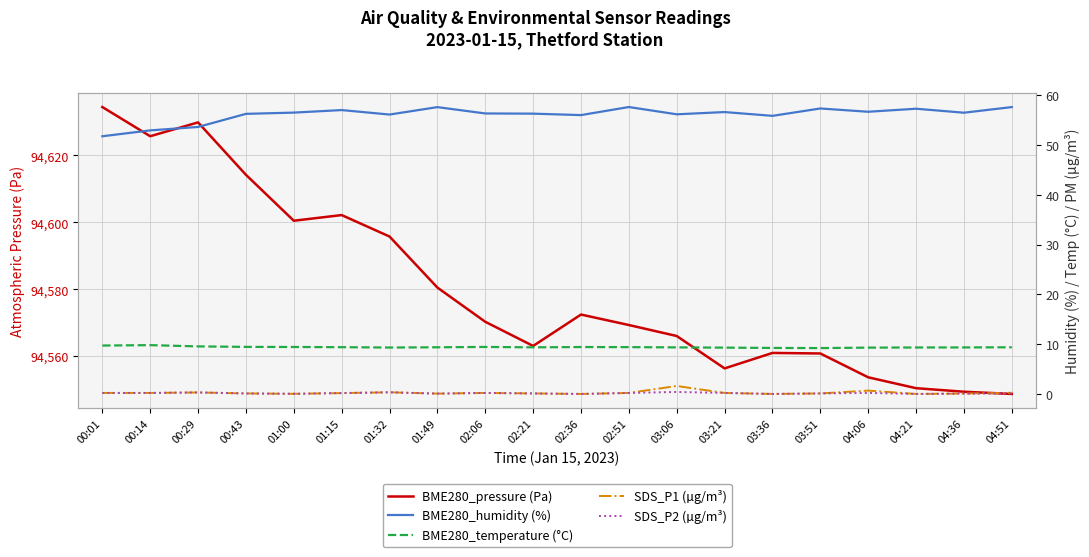

Which label corresponds to the smallest value in the chart?

02:36